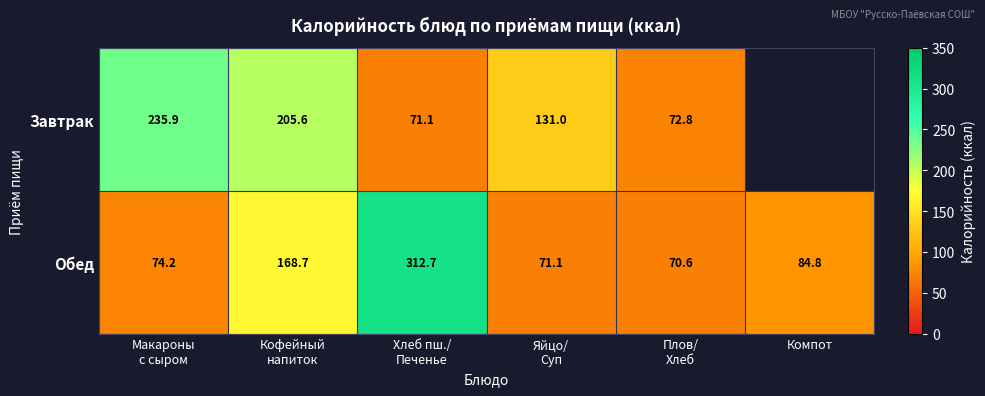

Between Плов/
Хлеб and Компот, which is larger?

Компот